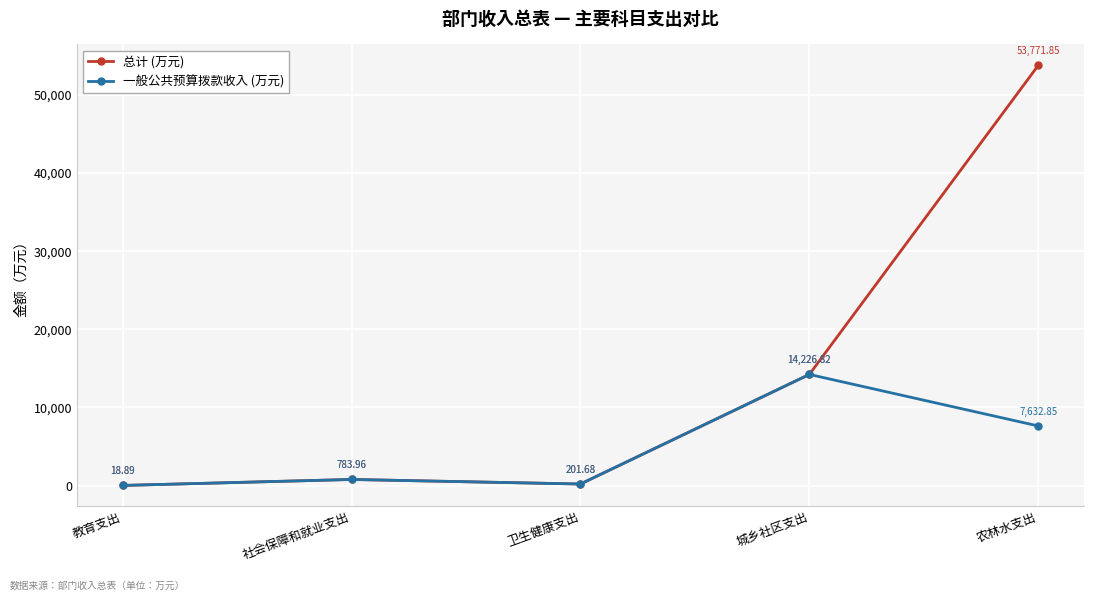

What is the sum of all 总计 (万元) values?

69003.2